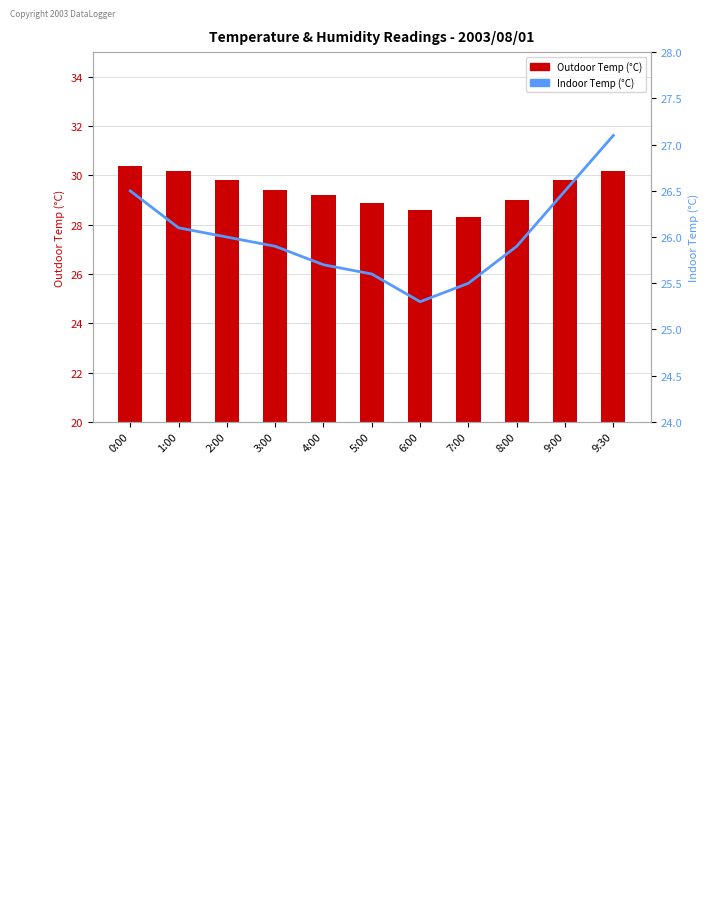

How many categories are shown in the chart?

11